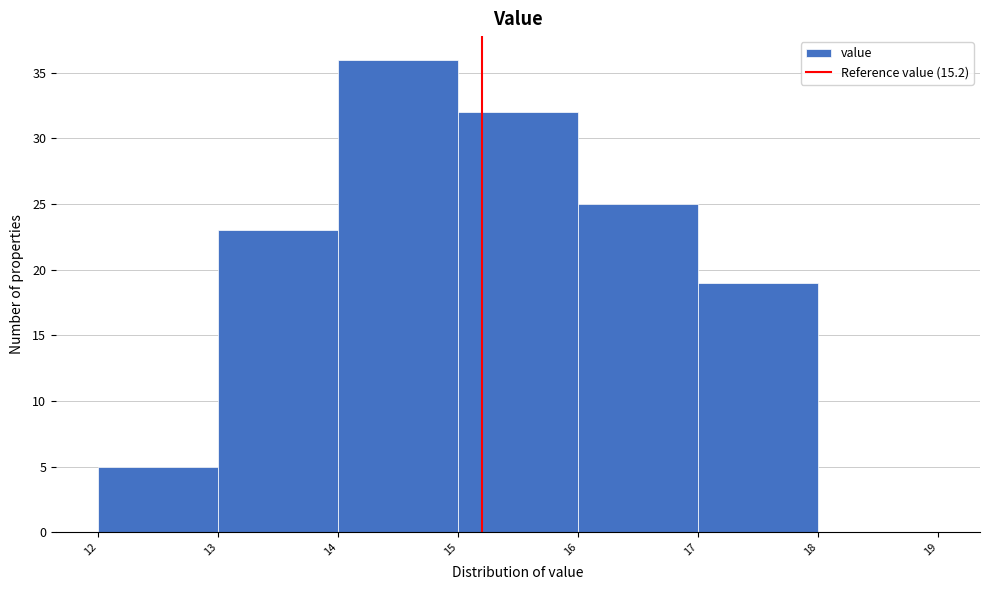

Over which range of the x-axis is the bar tallest?

14 to 15